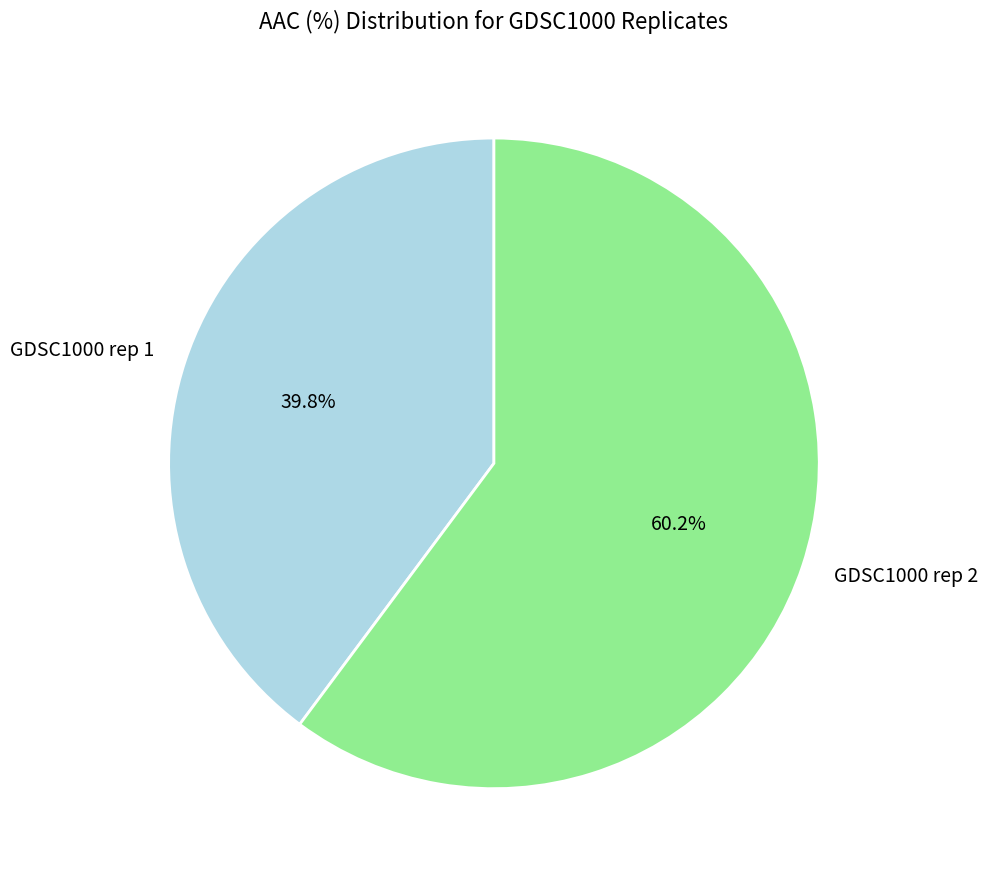

Is there a majority slice in this chart?

Yes